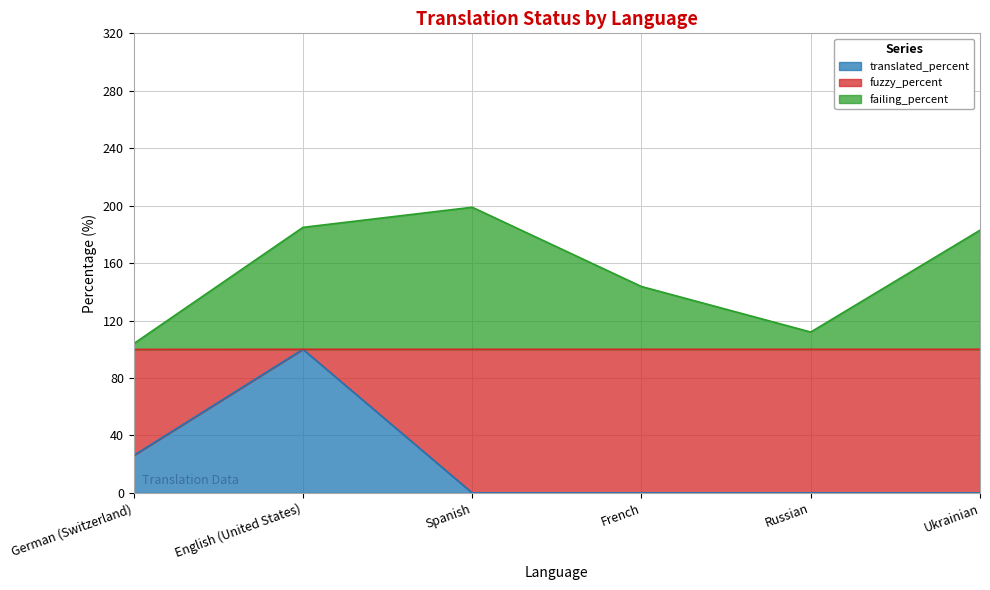

What is the maximum value for translated_percent?

100.0